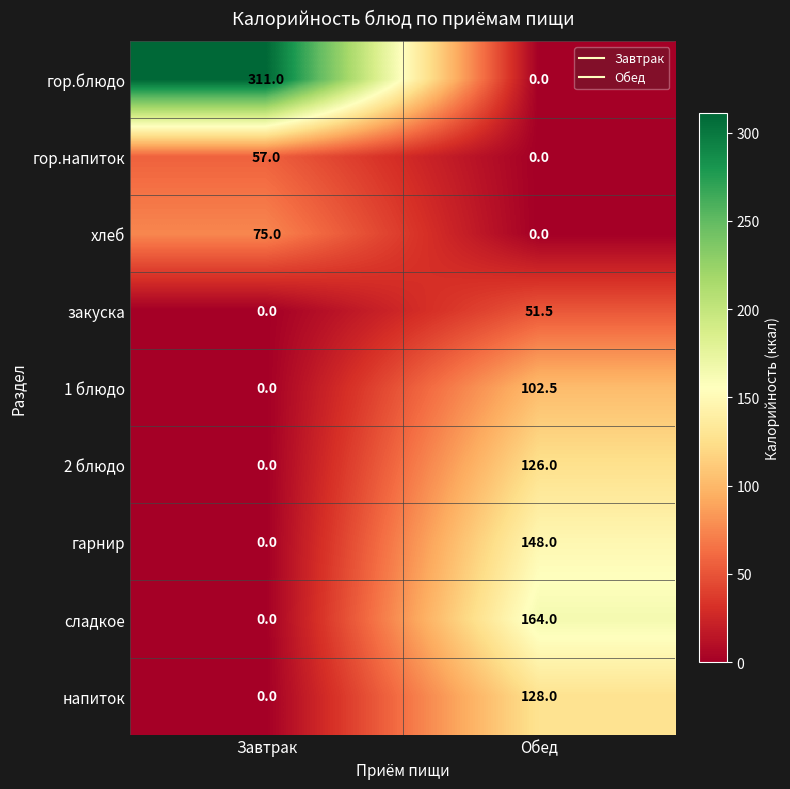

Which series changed the most between Завтрак and Обед?

гор.блюдо